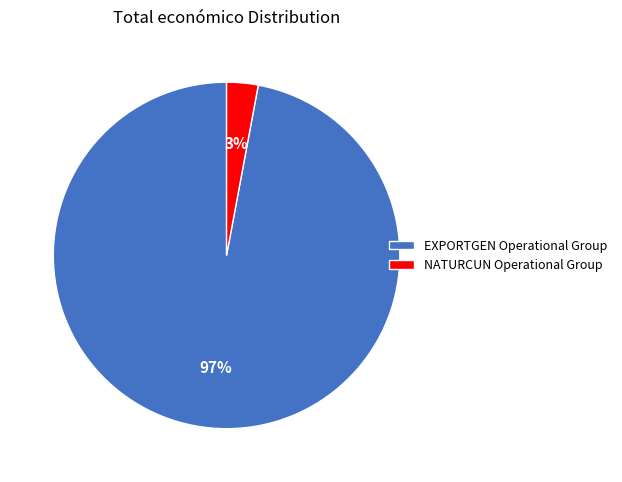

How many slices are in this pie chart?

2